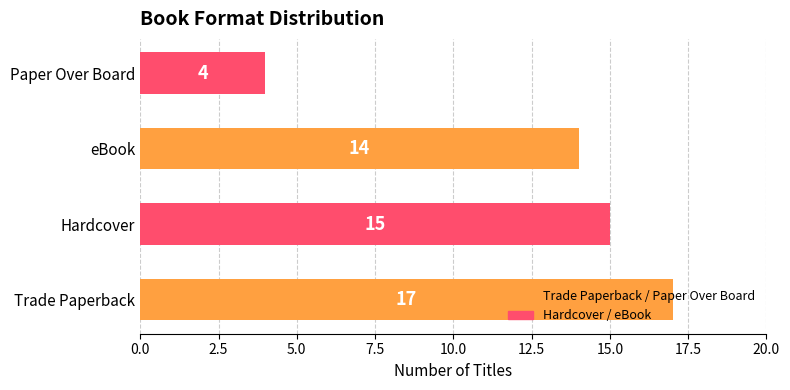

List the labels in order of value, largest first.

Trade Paperback, Hardcover, eBook, Paper Over Board